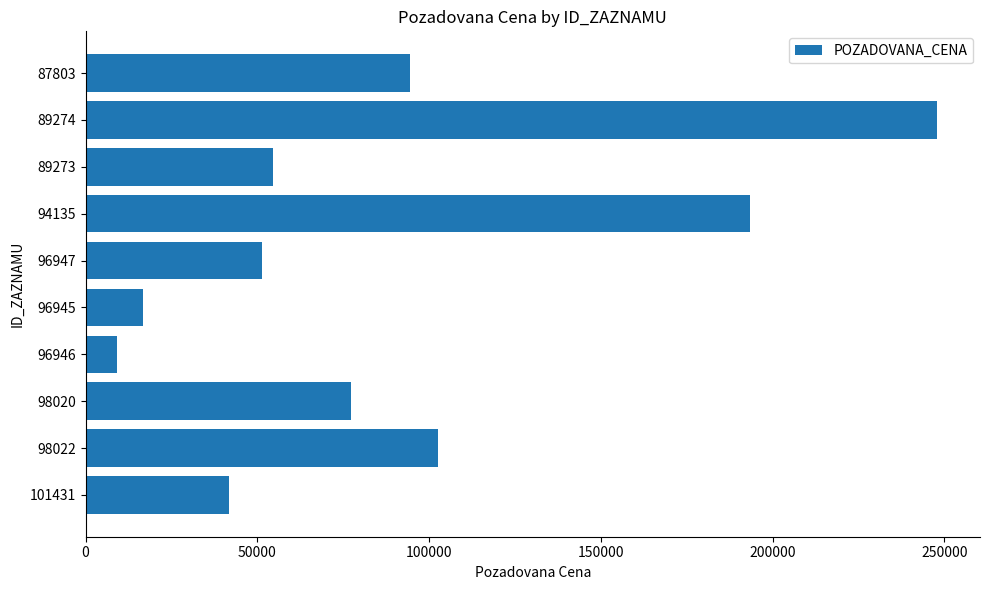

How many series are shown in this chart?

1